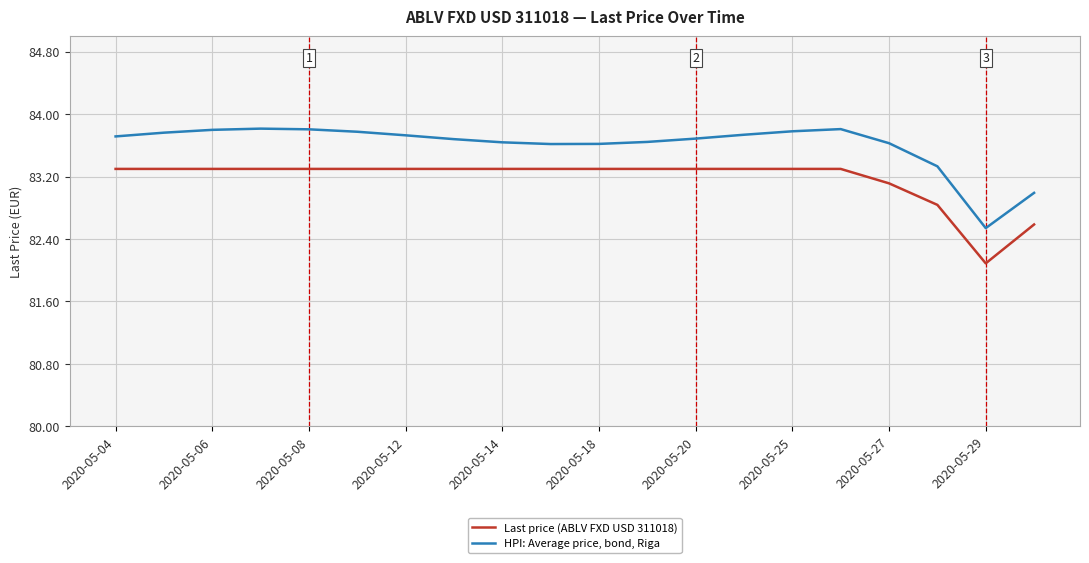

Which series has the largest total across all categories?

HPI: Average price, bond, Riga